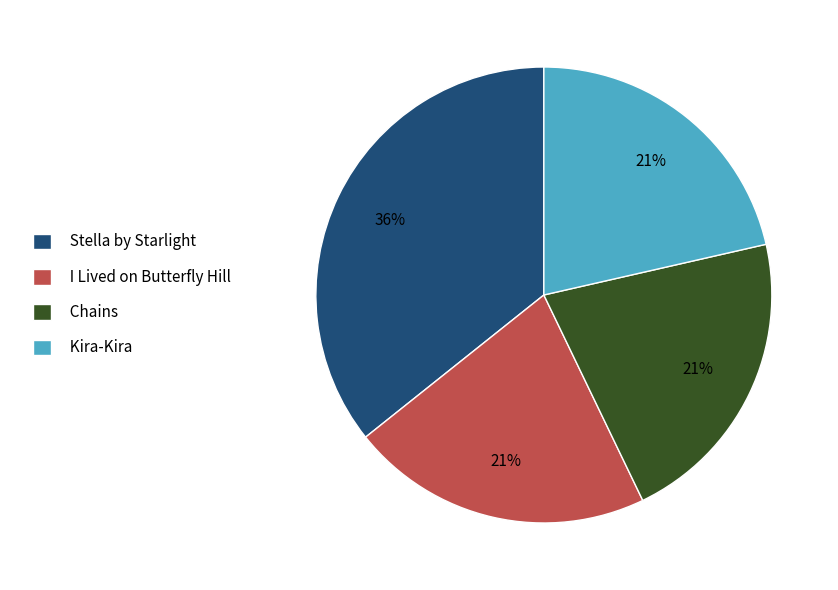

Does any single category account for the majority?

No